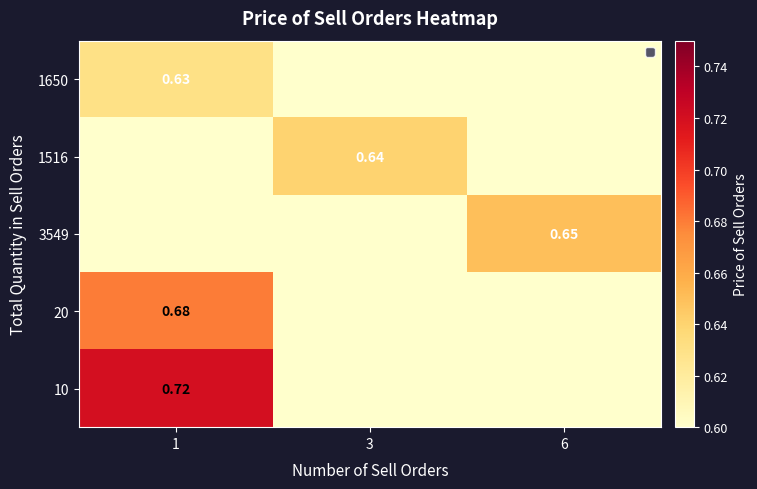

At which category is the sum across all series the highest?

1